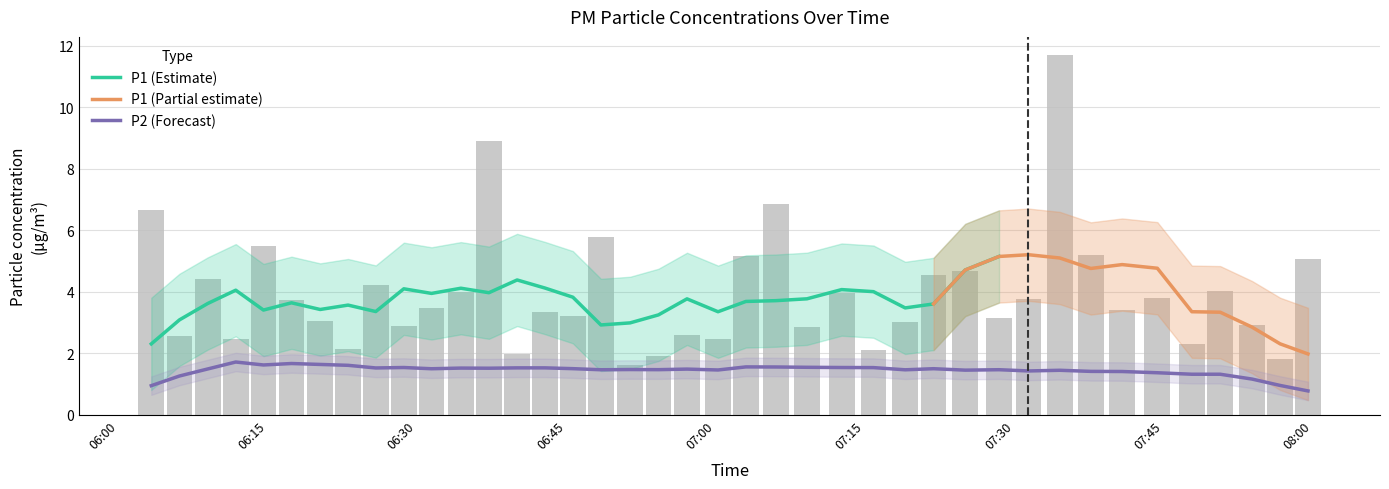

The value at 07:15 is 2.5. True or false?

False